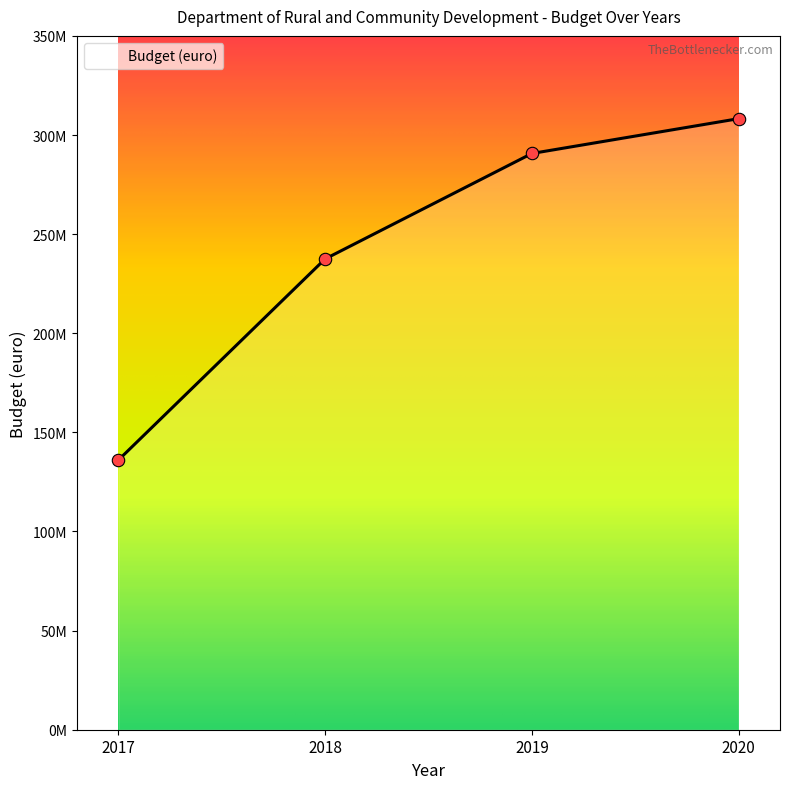

Does the chart have visible grid lines?

No